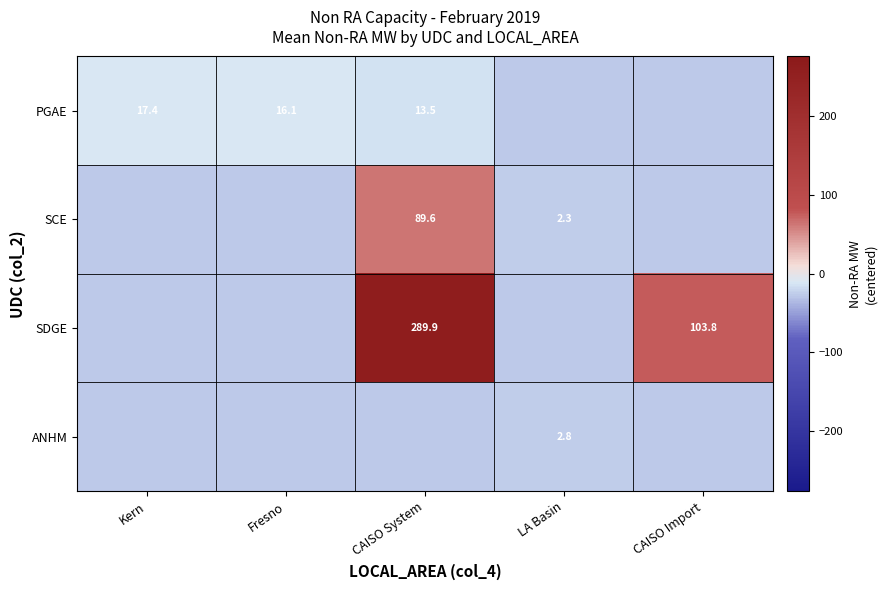

Is the value of PGAE at CAISO System greater than the value of SCE at LA Basin?

Yes